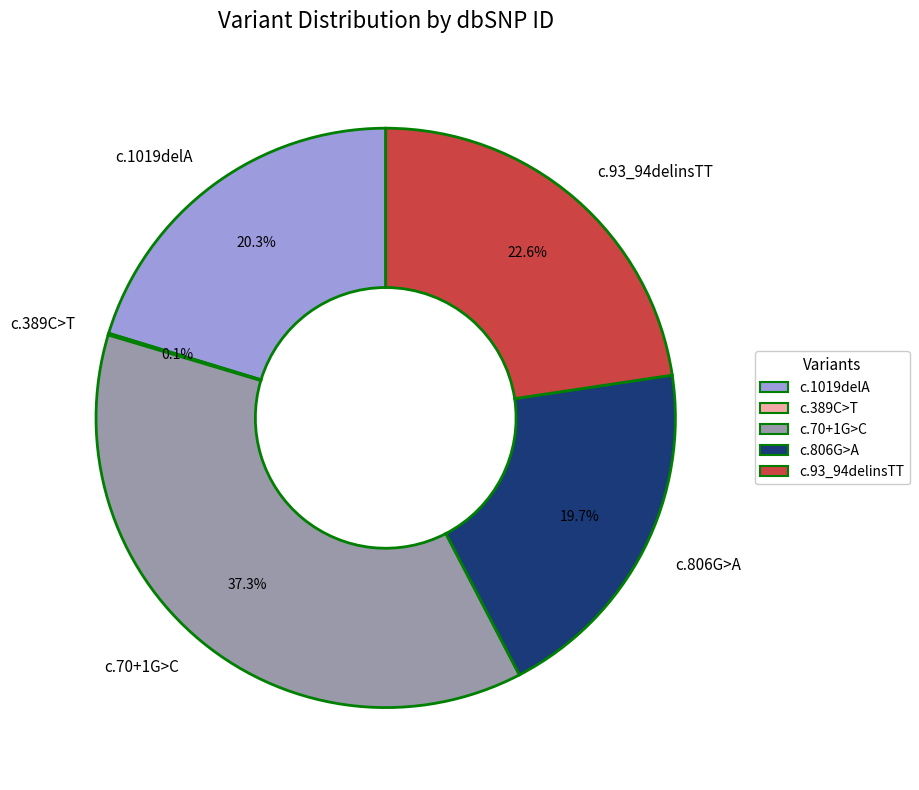

Which category has the biggest portion of the pie?

c.70+1G>C